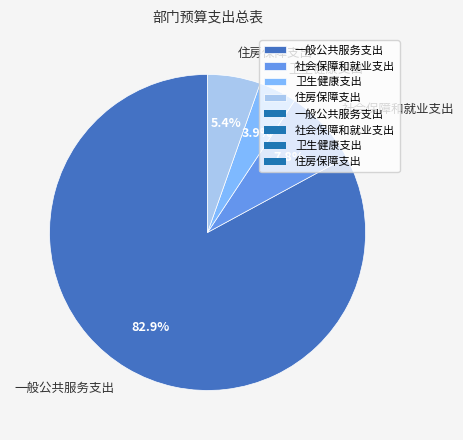

To the nearest percent, what portion does 卫生健康支出 represent?

4%